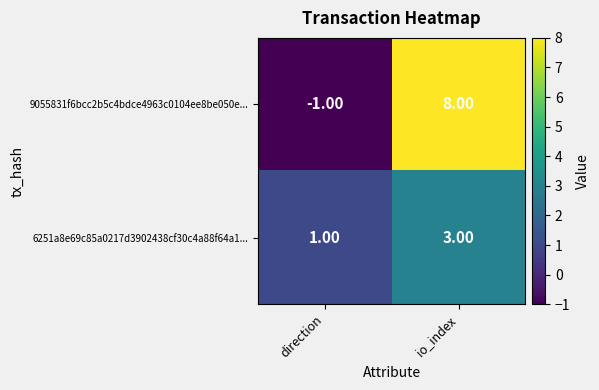

What is the sum of the 6251a8e69c85a0217d3902438cf30c4a88f64a1... values at io_index and direction?

4